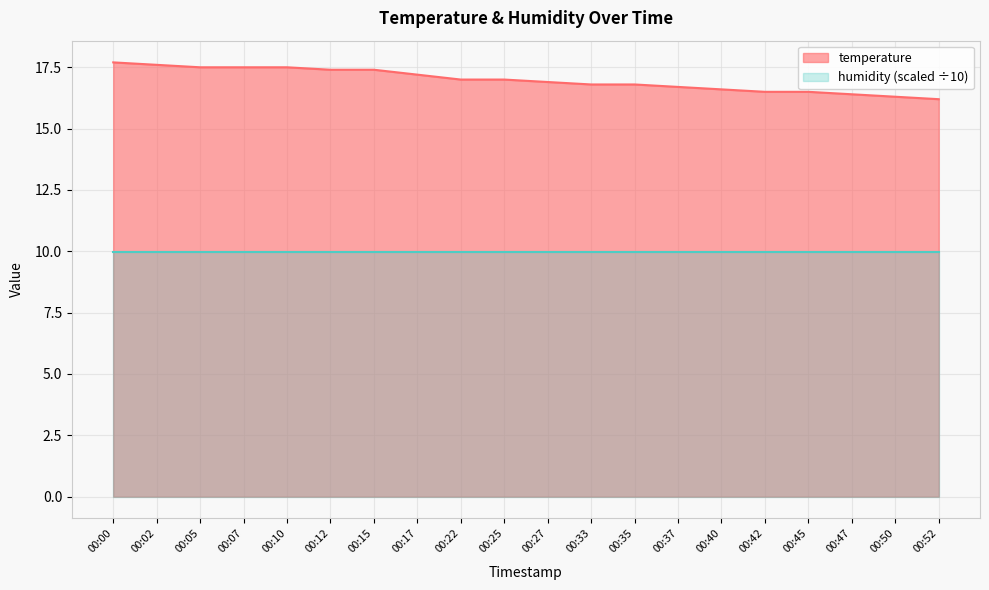

How many lines are shown in the chart?

2